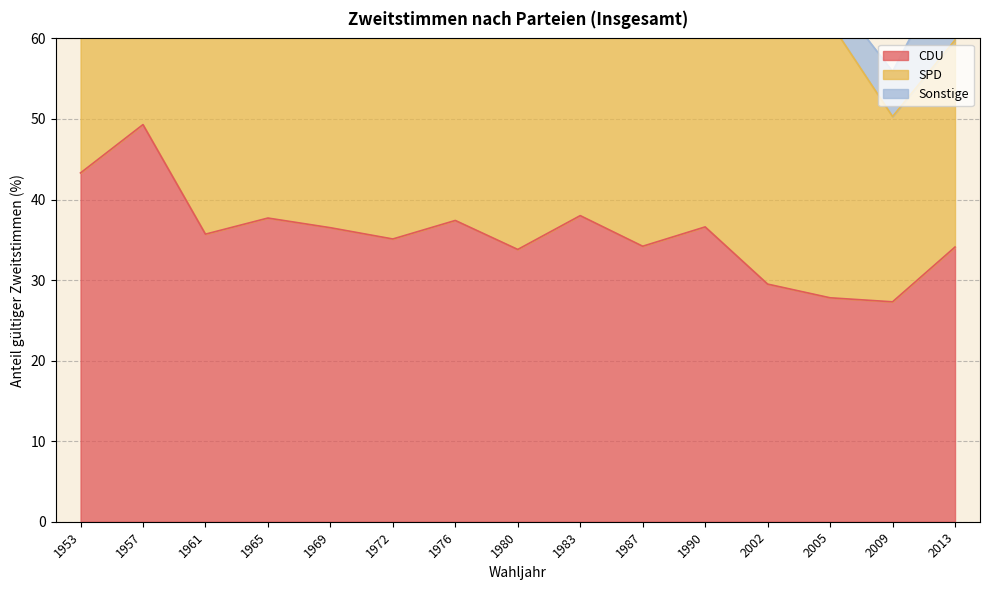

The value of SPD at 1969 is 59.2. True or false?

False